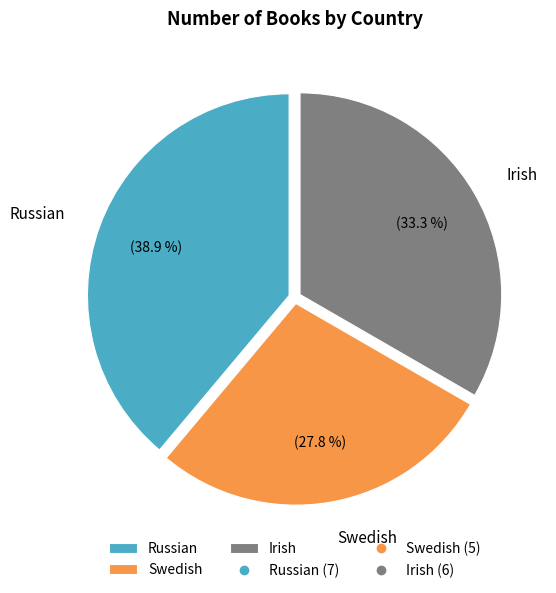

Combined, what portion of the pie is Irish and Swedish?

61.1%